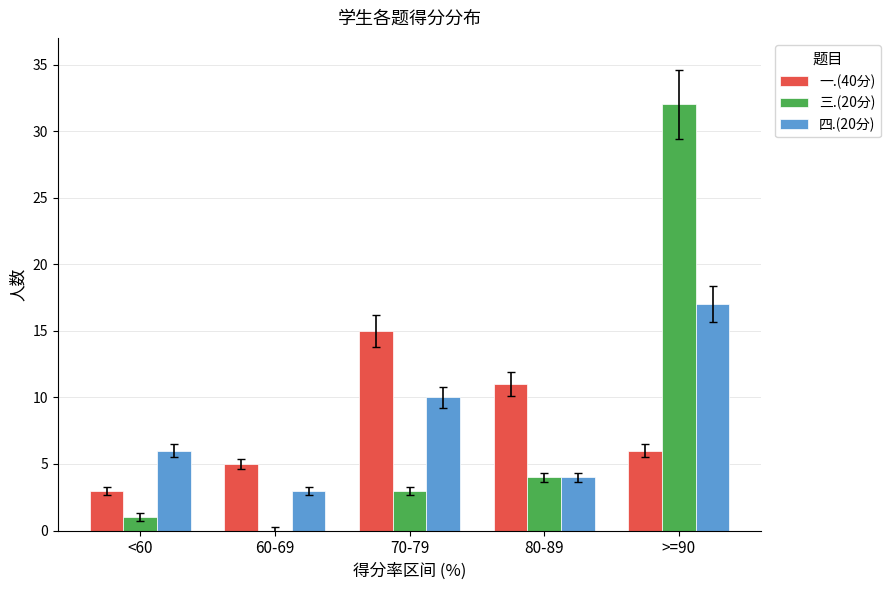

At which category is the sum across all series the highest?

>=90